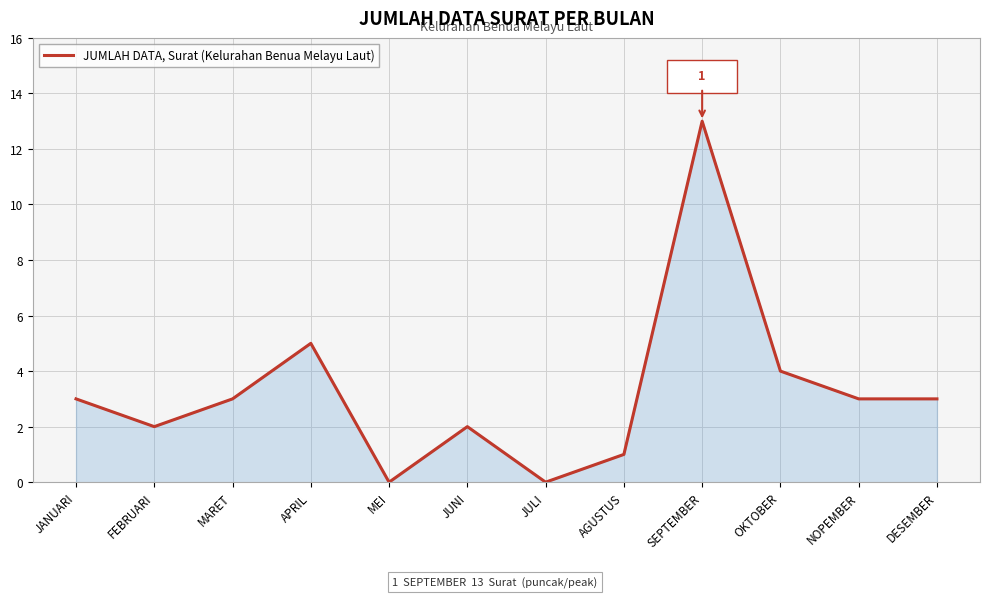

Which category has the highest value across all series?

SEPTEMBER